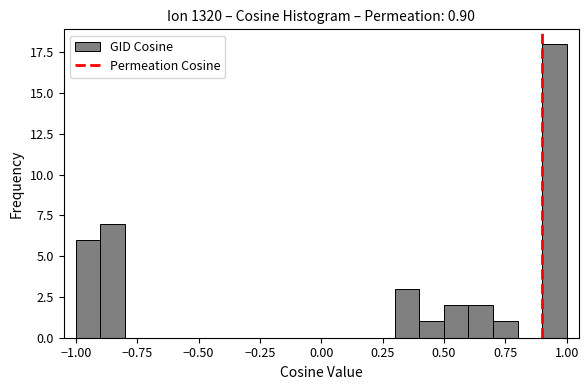

Around what value on the x-axis is the tallest bar? Give the approximate position of its centre, as read against the axis.

0.95